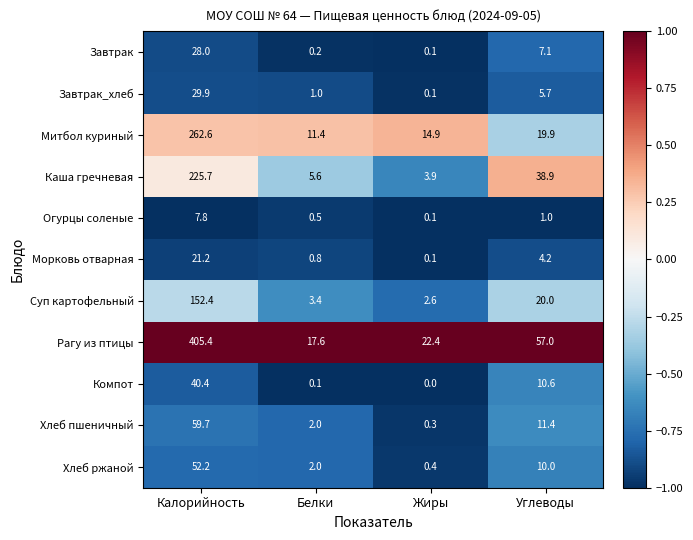

Rank the categories by Завтрак_хлеб value from highest to lowest.

Калорийность, Углеводы, Белки, Жиры